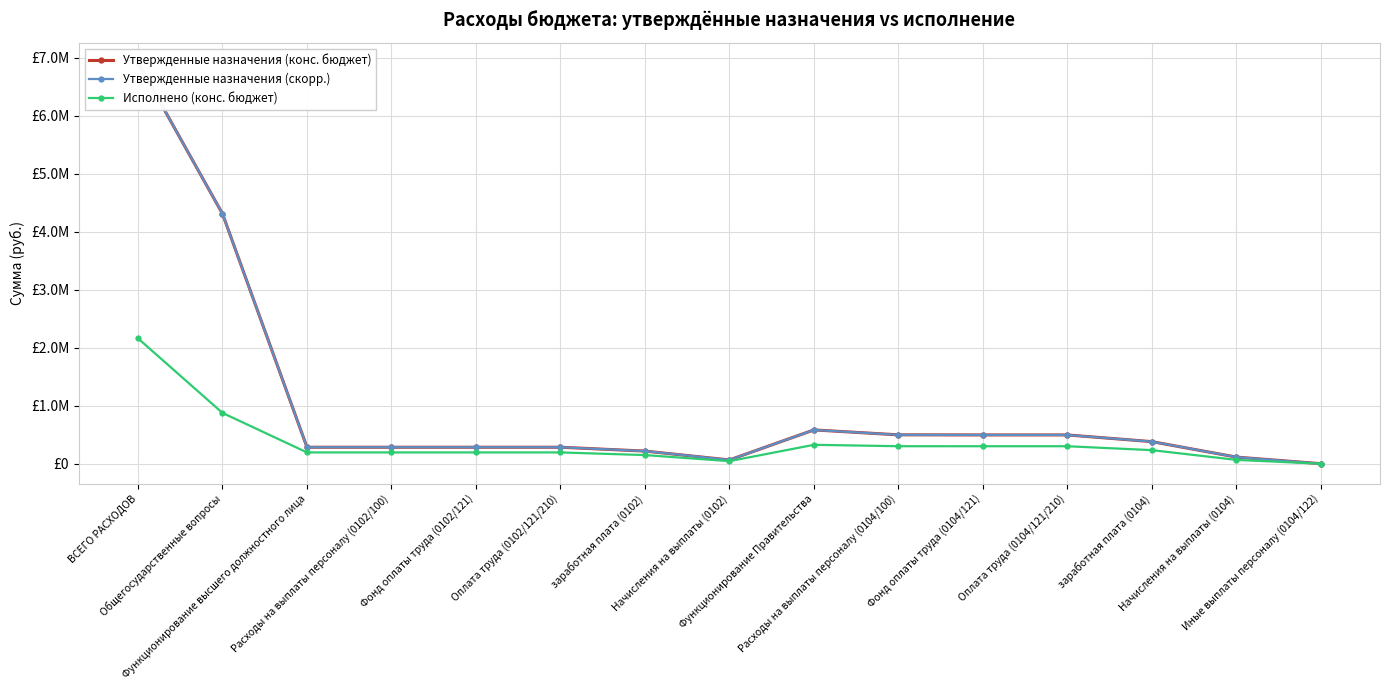

At which category does the chart reach its peak across all series?

ВСЕГО РАСХОДОВ